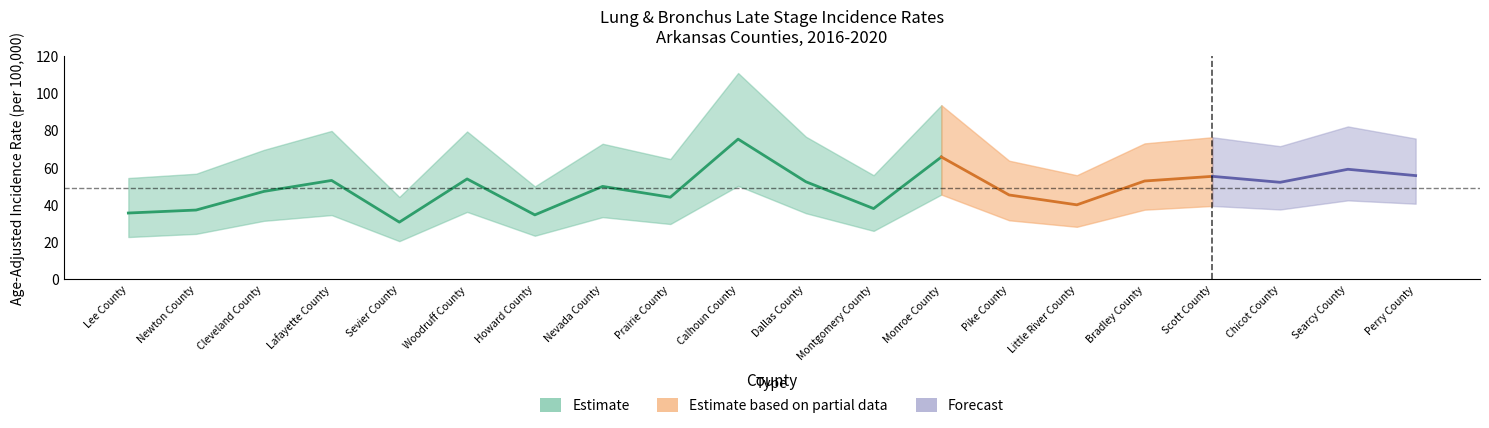

True or false: Lower_CI and Percent_Late_Stage cross at least once.

False